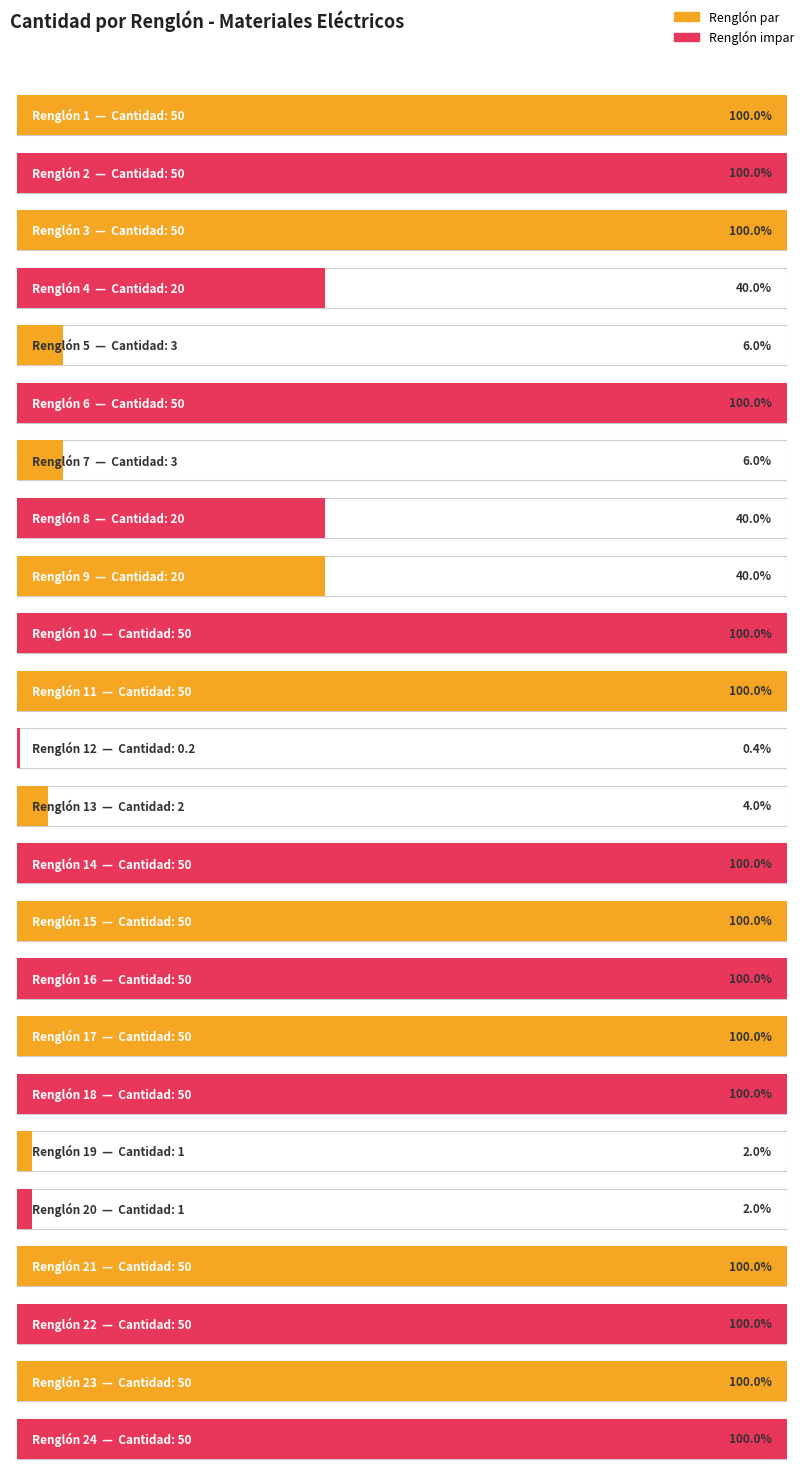

What is the value of the 3rd bar from the left?

50.0